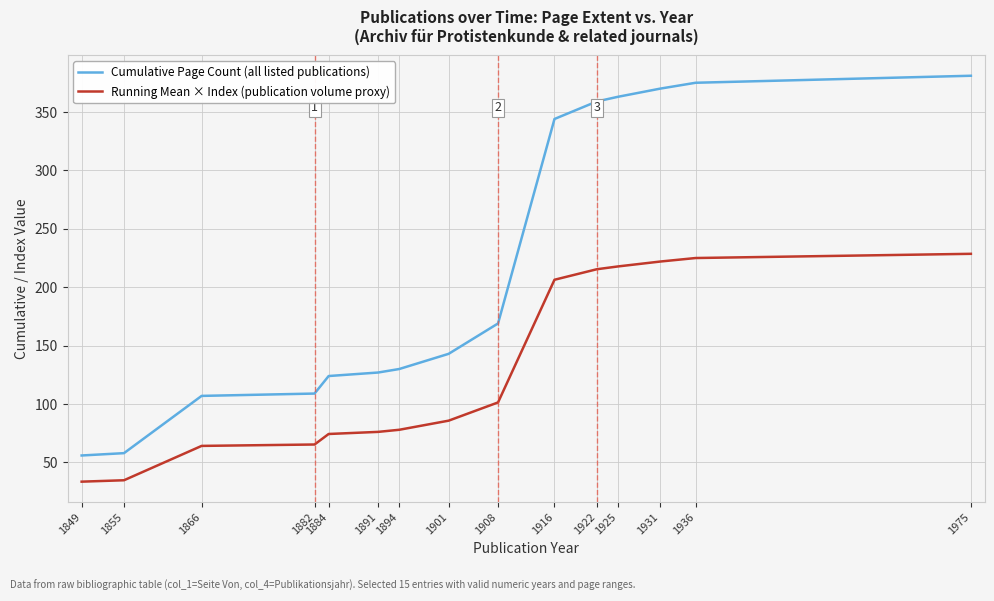

What value does the Running Mean × Index (publication volume proxy) series have at 1882?

65.4